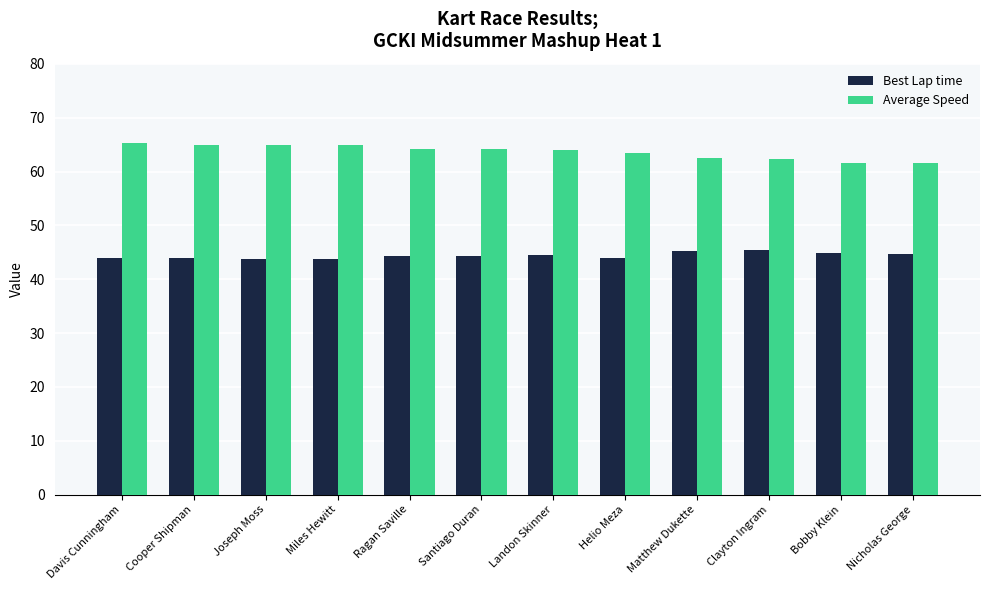

At which label does Average Speed first exceed 64?

Davis Cunningham